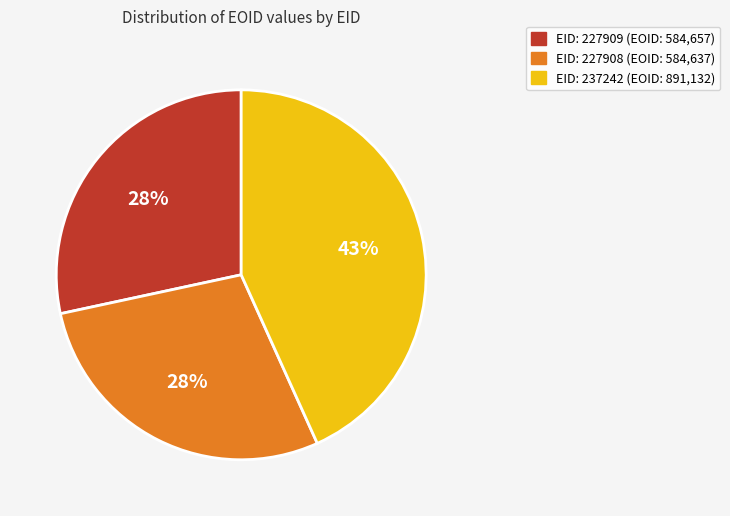

How many slices are in this pie chart?

3